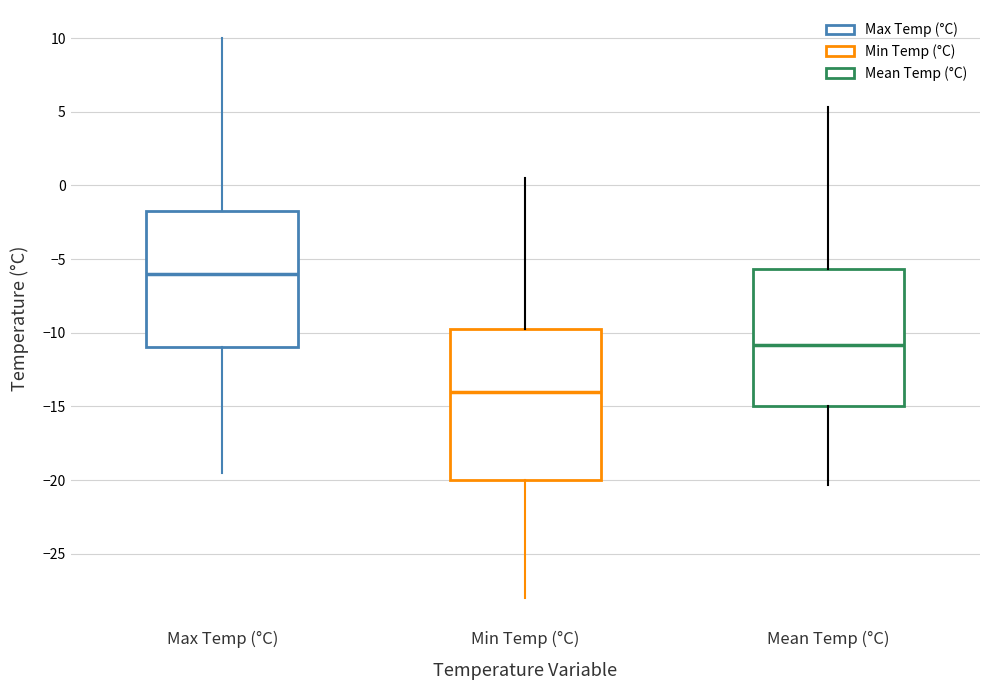

Which box's median line is the lowest?

Min Temp (°C)